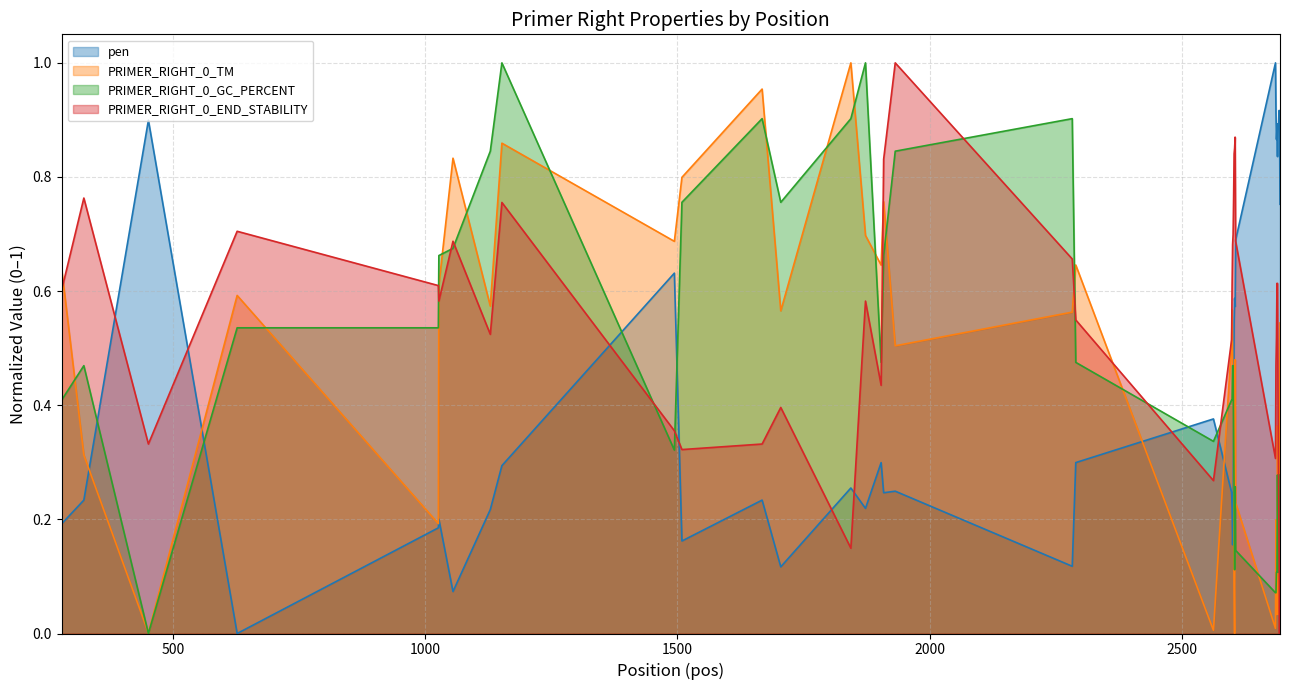

How many lines are shown in the chart?

4